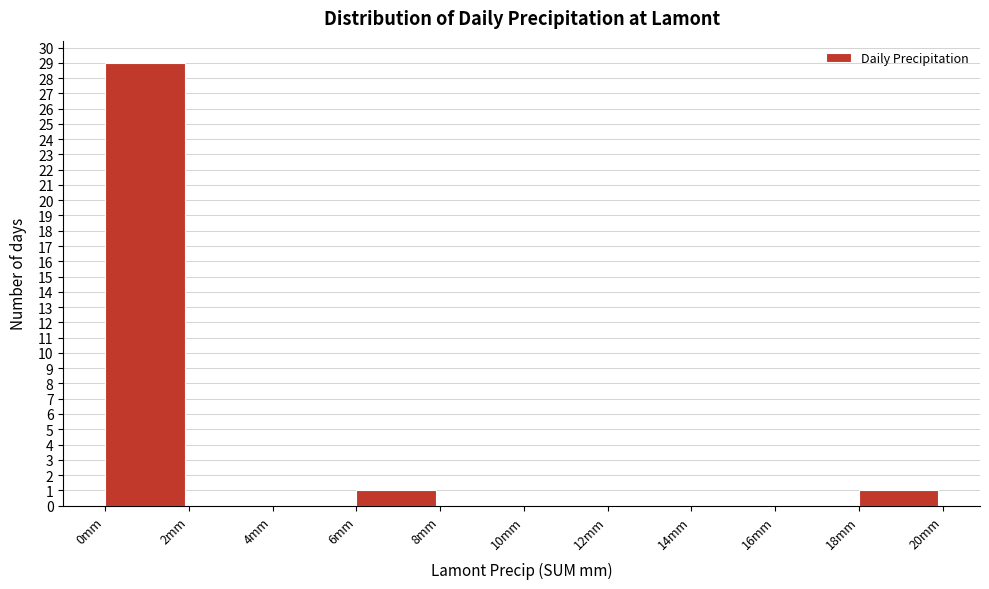

How tall is the bar that spans 18 to 20 on the x-axis? The values are not printed on the chart, so give them approximately, as read against the axis.

1